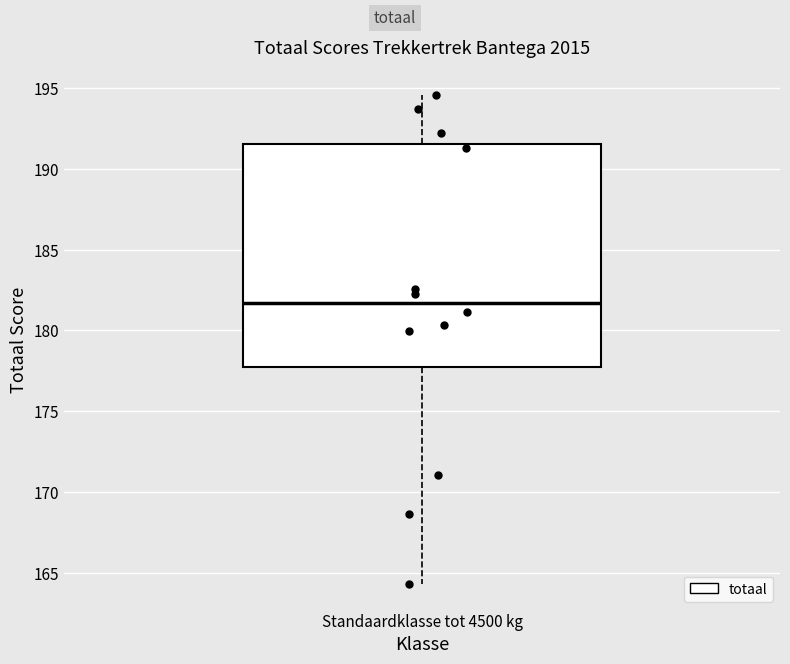

Transcribe this box plot: give where the median line is, the range the box spans, and where the two whiskers end, as read against the y-axis. The values are not printed on the chart, so give them approximately, as read against the axis.

median 181.5, box 177.5 to 191.5, whiskers 164.5 to 194.5